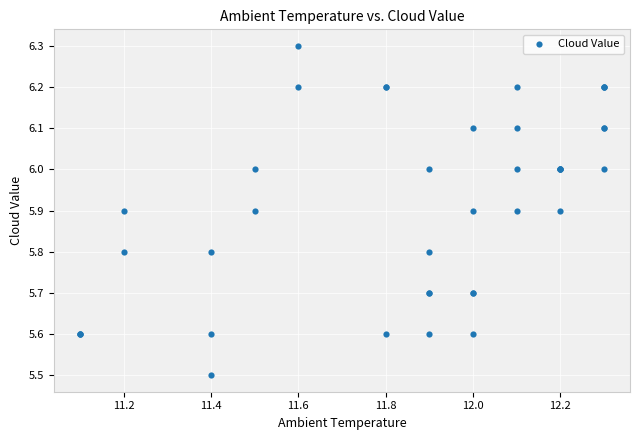

What Y value in the scatter plot is closest to 5?

5.5